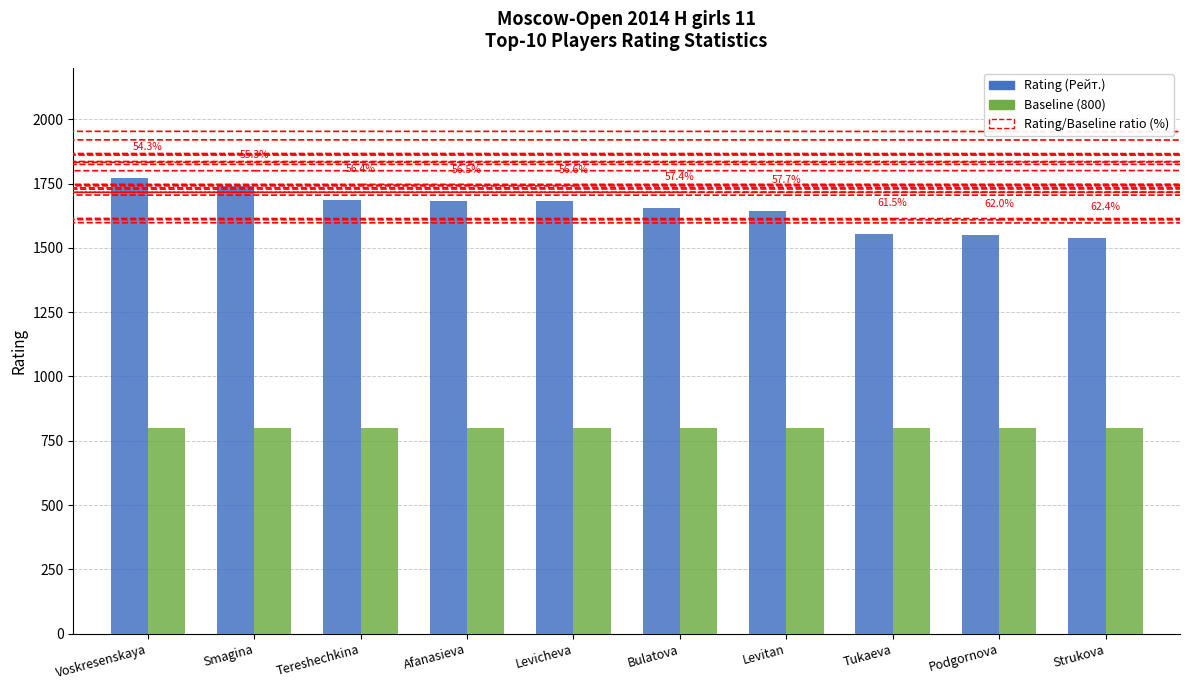

Reading right to left, what are all the values shown in this chart?

Rating (Рейт.): 1537	1549	1554	1645	1656	1681	1684	1687	1740	1773
Baseline (800): 800	800	800	800	800	800	800	800	800	800